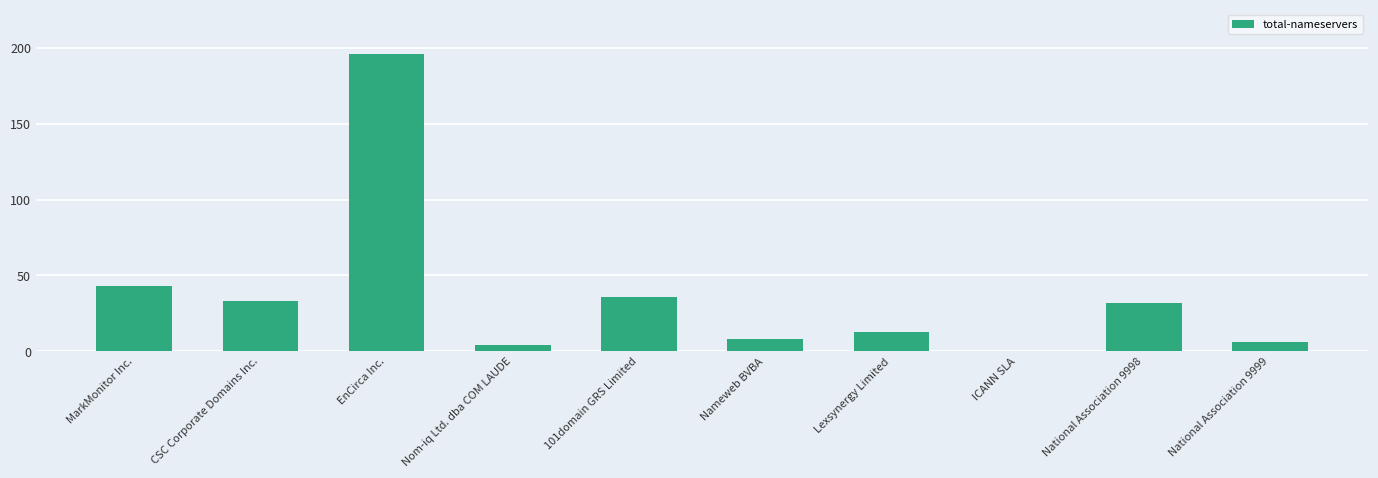

Which category has the highest value across all series?

EnCirca Inc.